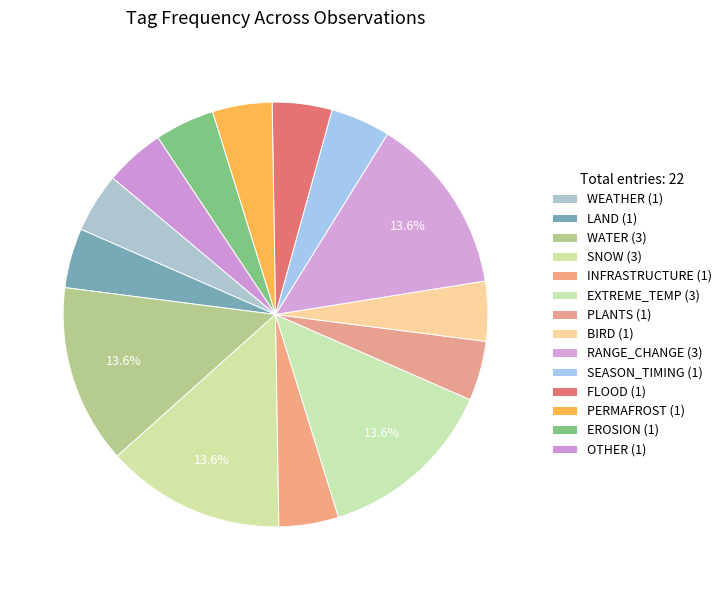

Which slice is the largest?

WATER